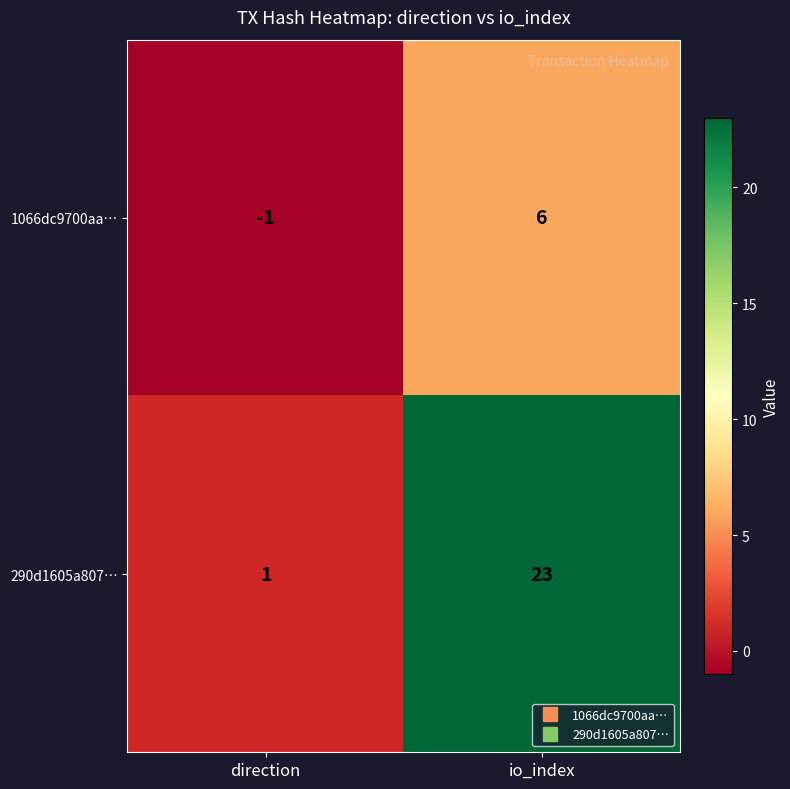

Reading left to right, list all the values displayed in this chart.

1066dc9700aa…: -1	6
290d1605a807…: 1	23